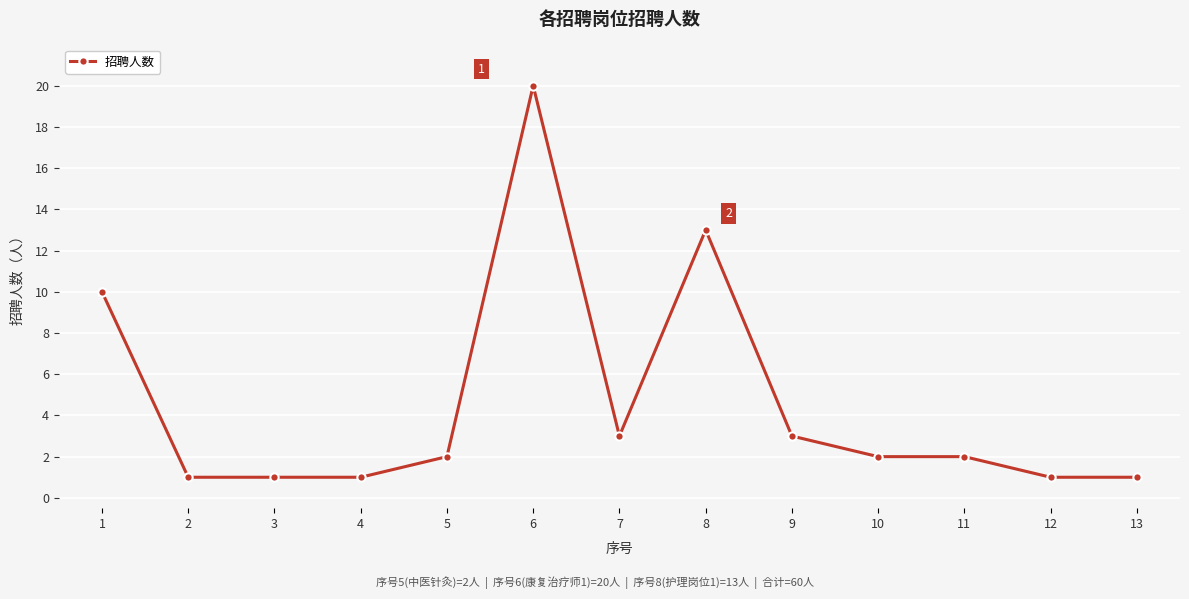

Does the chart have visible grid lines?

Yes